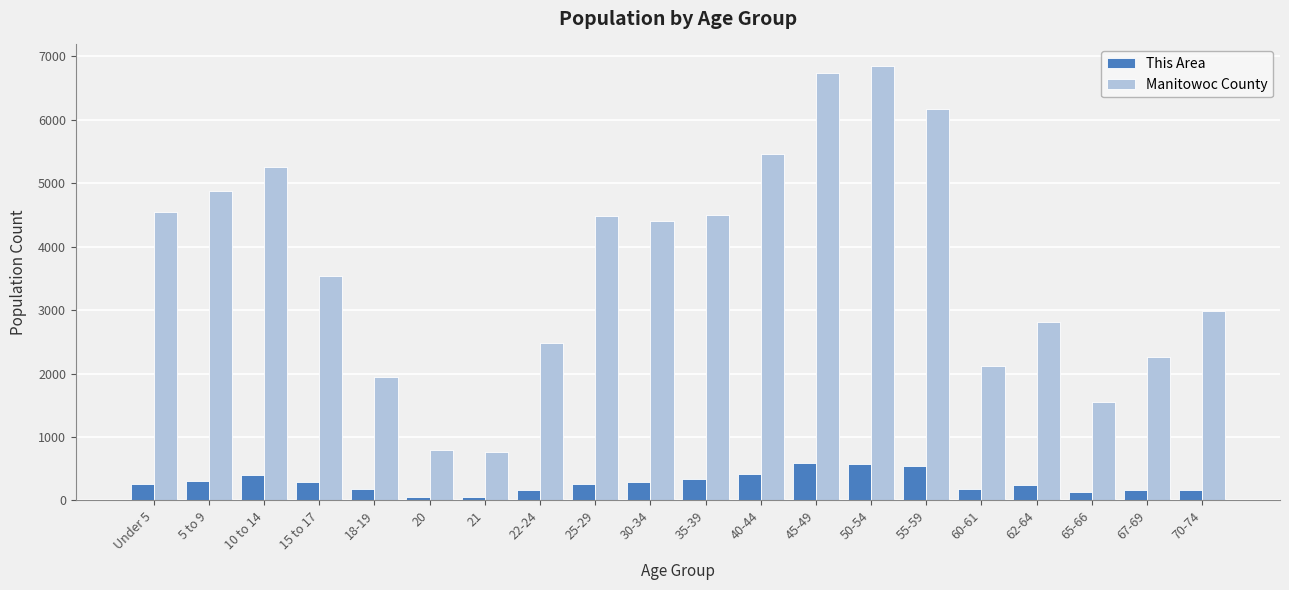

Is the value of This Area at 22-24 greater than the value of Manitowoc County at 40-44?

No